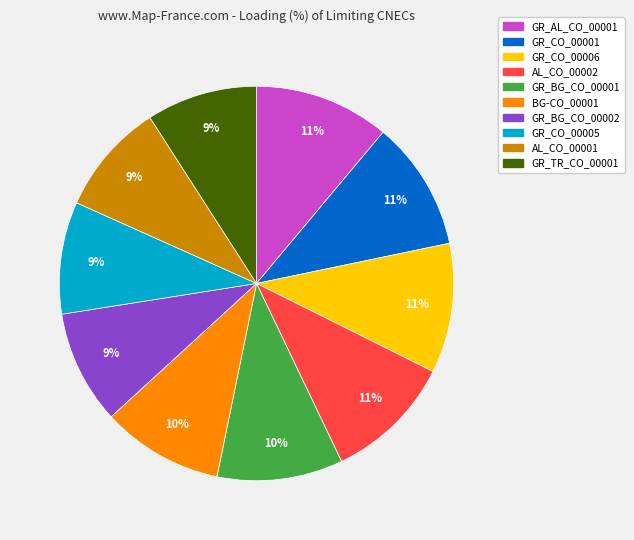

Is GR_TR_CO_00001 the majority of the pie?

No